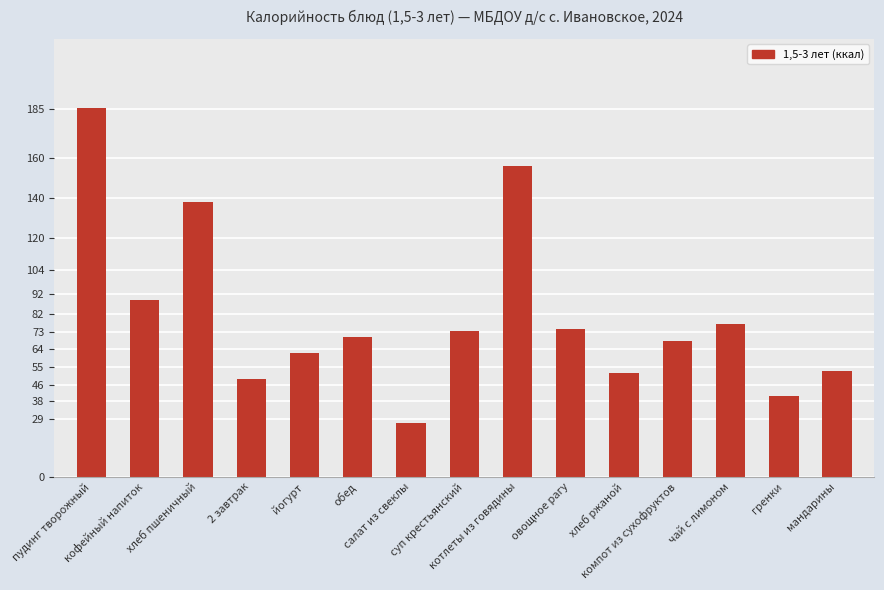

How many bars are there in total?

15